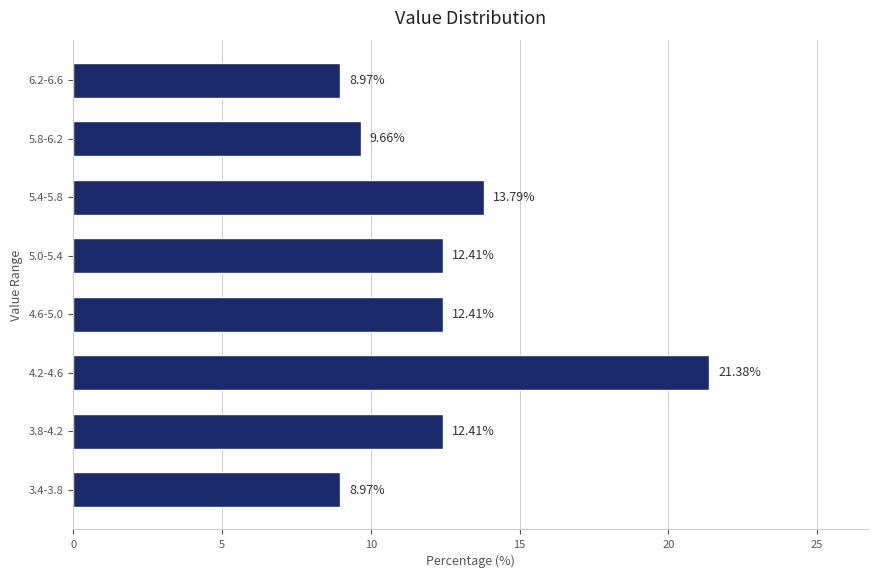

What is the change in value from 3.8-4.2 to 5.4-5.8?

+1.4